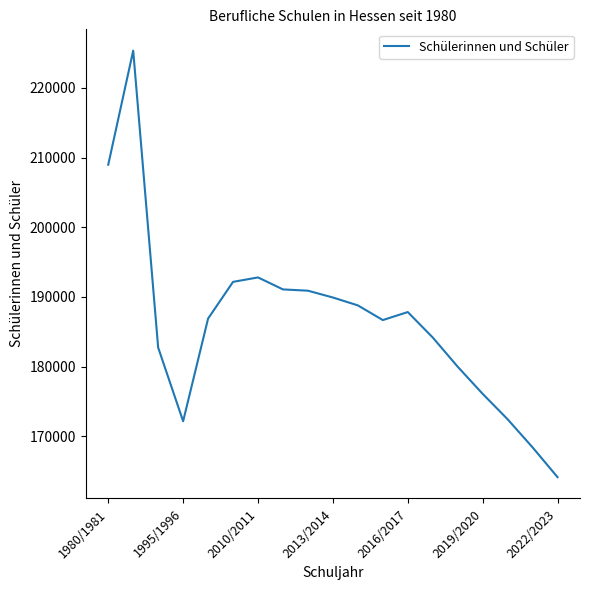

What is the difference between the maximum and minimum values?

61226